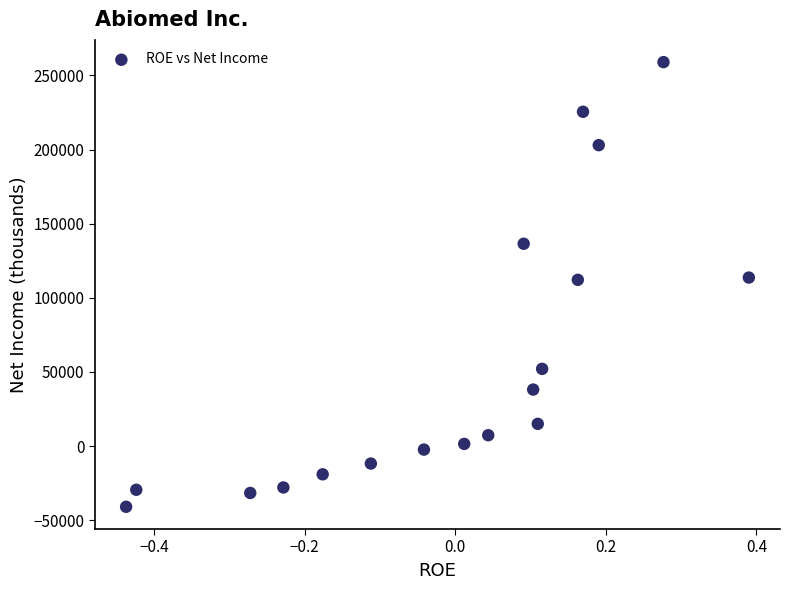

What is the range of Y values (max minus min)?

299946